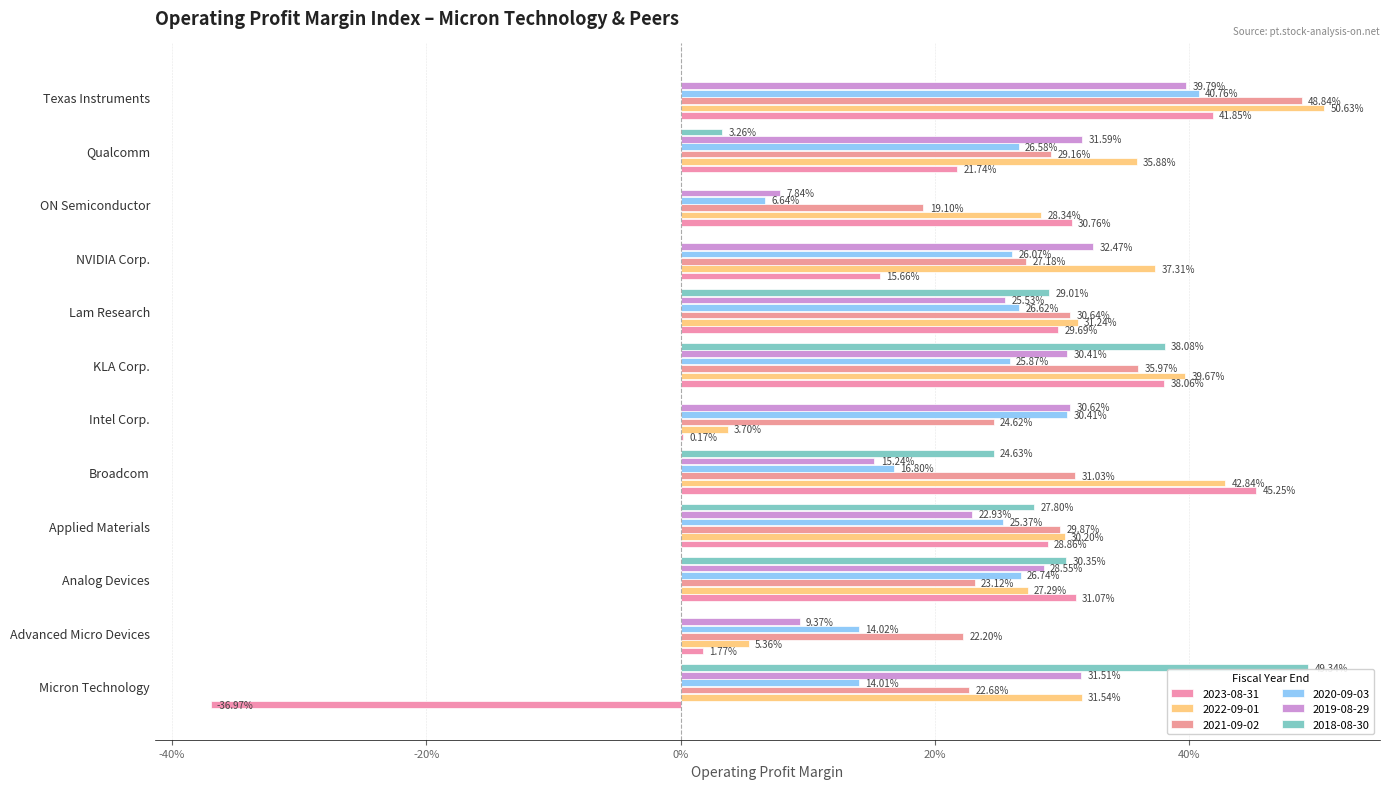

Reading left to right, extract all data points from this chart.

2023-08-31: Micron Technology=-0.4	Advanced Micro Devices=0.0	Analog Devices=0.3	Applied Materials=0.3	Broadcom=0.5	Intel Corp.=0.0	KLA Corp.=0.4	Lam Research=0.3	NVIDIA Corp.=0.2	ON Semiconductor=0.3	Qualcomm=0.2	Texas Instruments=0.4
2022-09-01: Micron Technology=0.3	Advanced Micro Devices=0.1	Analog Devices=0.3	Applied Materials=0.3	Broadcom=0.4	Intel Corp.=0.0	KLA Corp.=0.4	Lam Research=0.3	NVIDIA Corp.=0.4	ON Semiconductor=0.3	Qualcomm=0.4	Texas Instruments=0.5
2021-09-02: Micron Technology=0.2	Advanced Micro Devices=0.2	Analog Devices=0.2	Applied Materials=0.3	Broadcom=0.3	Intel Corp.=0.2	KLA Corp.=0.4	Lam Research=0.3	NVIDIA Corp.=0.3	ON Semiconductor=0.2	Qualcomm=0.3	Texas Instruments=0.5
2020-09-03: Micron Technology=0.1	Advanced Micro Devices=0.1	Analog Devices=0.3	Applied Materials=0.3	Broadcom=0.2	Intel Corp.=0.3	KLA Corp.=0.3	Lam Research=0.3	NVIDIA Corp.=0.3	ON Semiconductor=0.1	Qualcomm=0.3	Texas Instruments=0.4
2019-08-29: Micron Technology=0.3	Advanced Micro Devices=0.1	Analog Devices=0.3	Applied Materials=0.2	Broadcom=0.2	Intel Corp.=0.3	KLA Corp.=0.3	Lam Research=0.3	NVIDIA Corp.=0.3	ON Semiconductor=0.1	Qualcomm=0.3	Texas Instruments=0.4
2018-08-30: Micron Technology=0.5	Advanced Micro Devices=0.0	Analog Devices=0.3	Applied Materials=0.3	Broadcom=0.2	Intel Corp.=0.0	KLA Corp.=0.4	Lam Research=0.3	NVIDIA Corp.=0.0	ON Semiconductor=0.0	Qualcomm=0.0	Texas Instruments=0.0